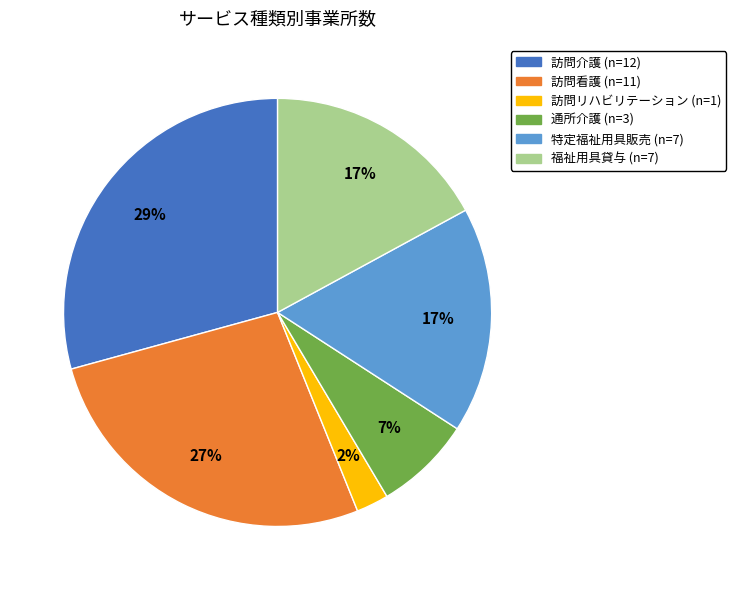

Which has a higher value, 訪問看護 or 訪問介護?

訪問介護